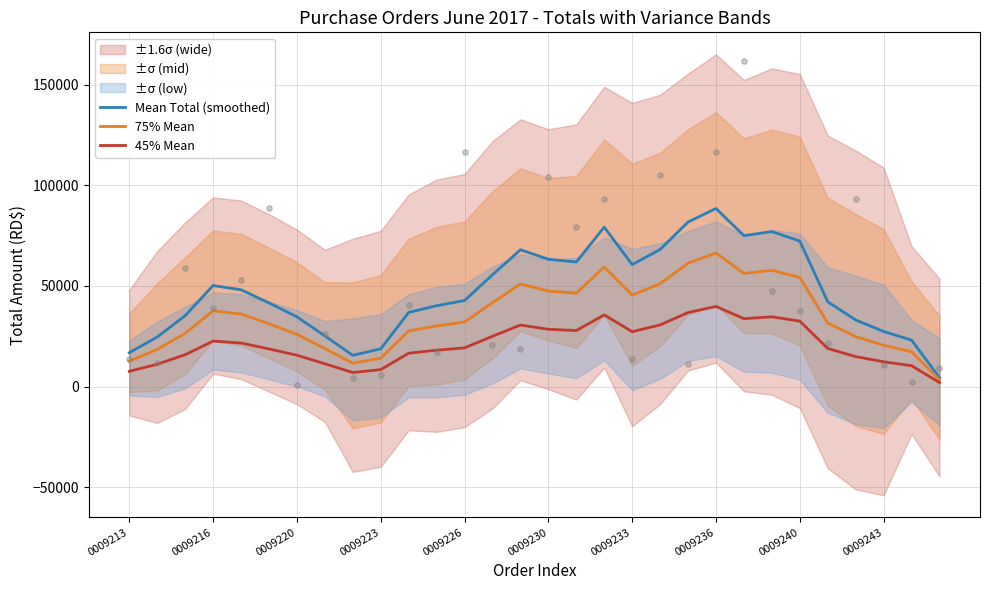

At how many categories does at least one series exceed 40503?

17